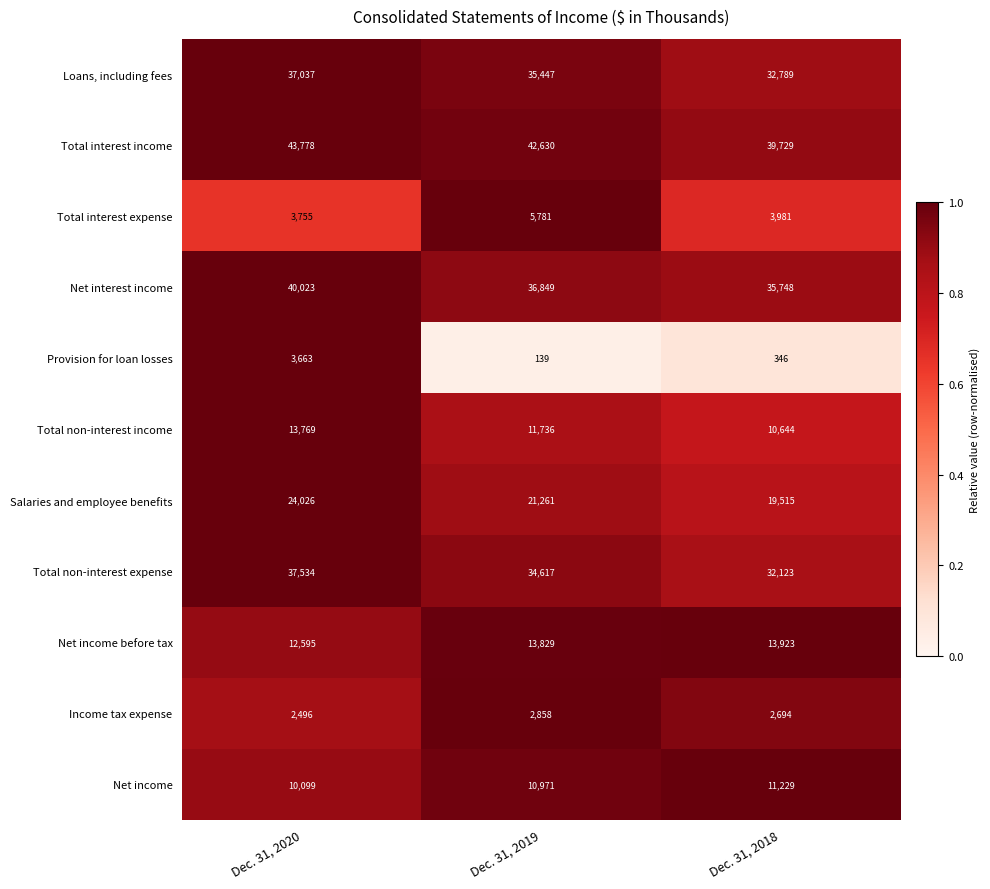

List the series in order of their peak value, lowest first.

Income tax expense, Provision for loan losses, Total interest expense, Net income, Total non-interest income, Net income before tax, Salaries and employee benefits, Loans, including fees, Total non-interest expense, Net interest income, Total interest income